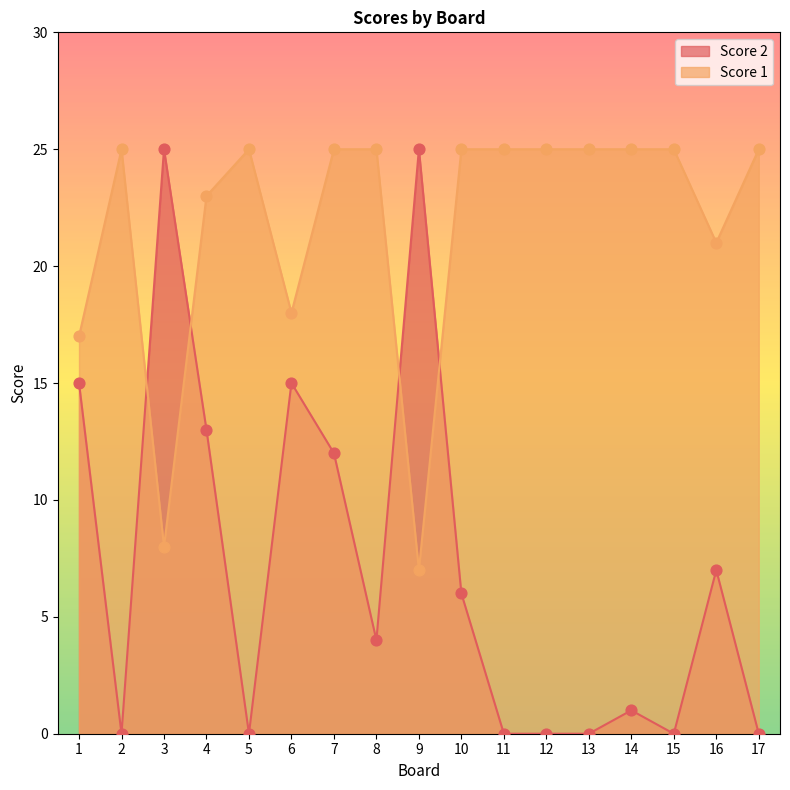

Is the value of Score 1 at 4 greater than the value of Score 2 at 9?

No